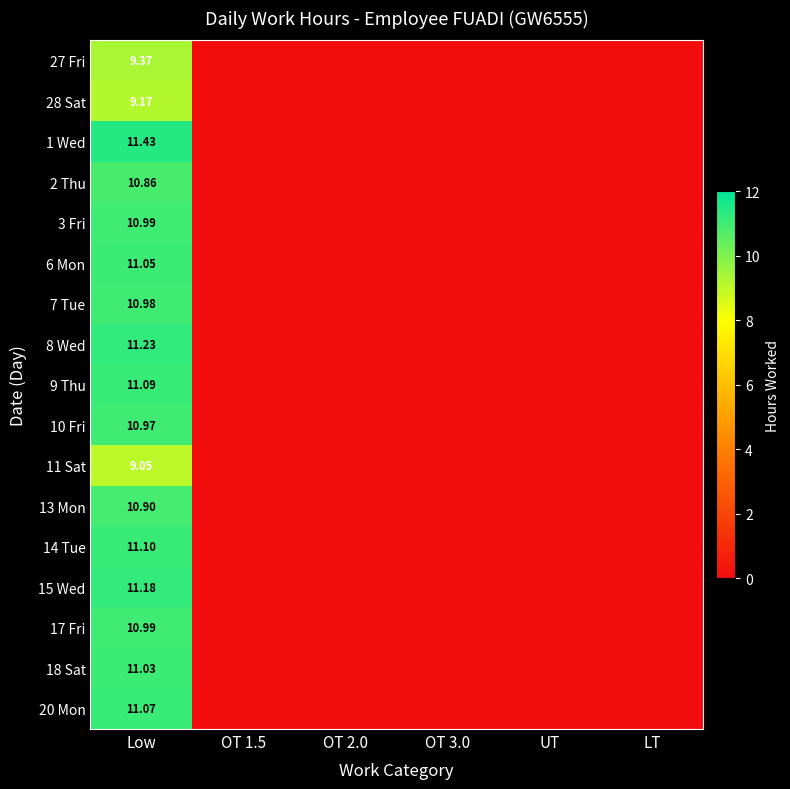

What is the difference between the maximum and minimum values in the 2 Thu series?

10.9